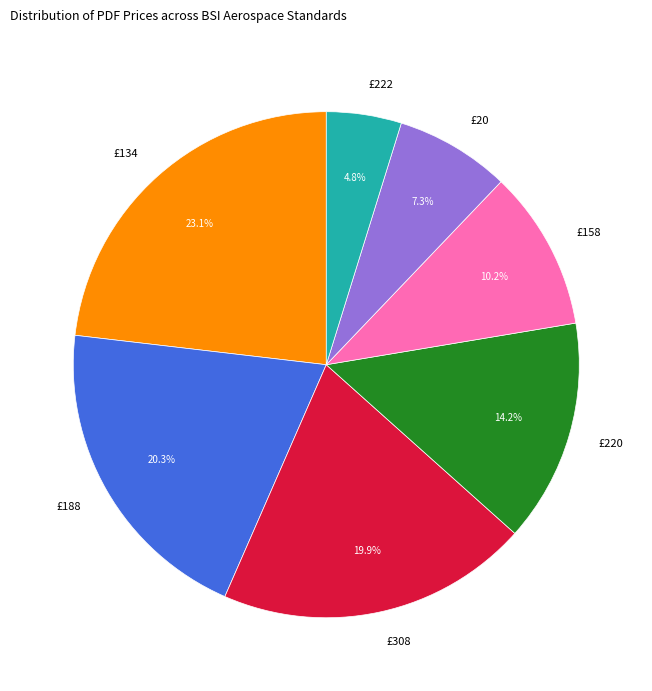

Is there a majority slice in this chart?

No